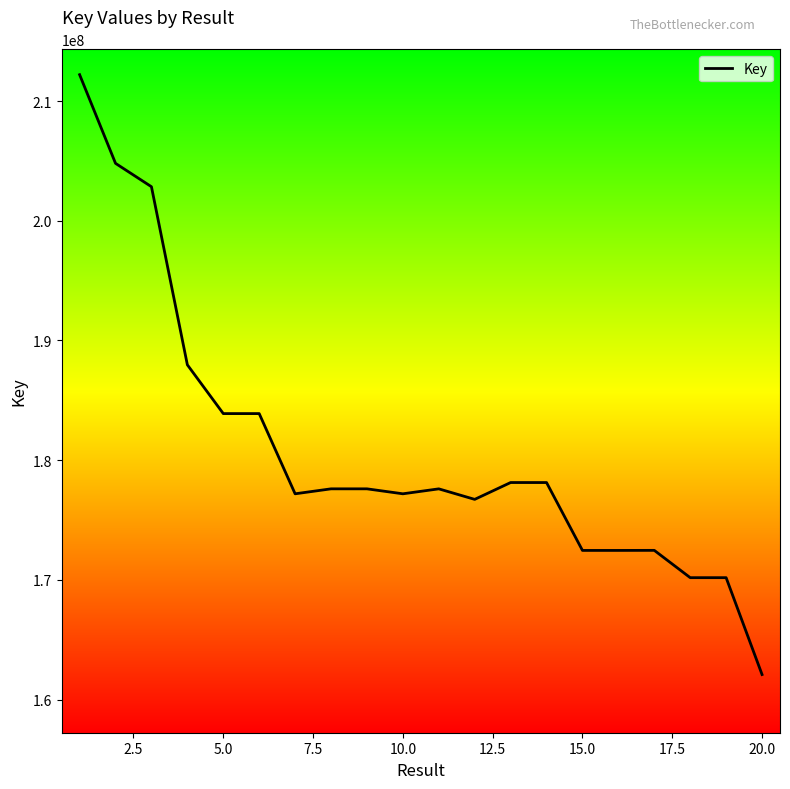

What is the difference between the maximum and minimum values?

50125244